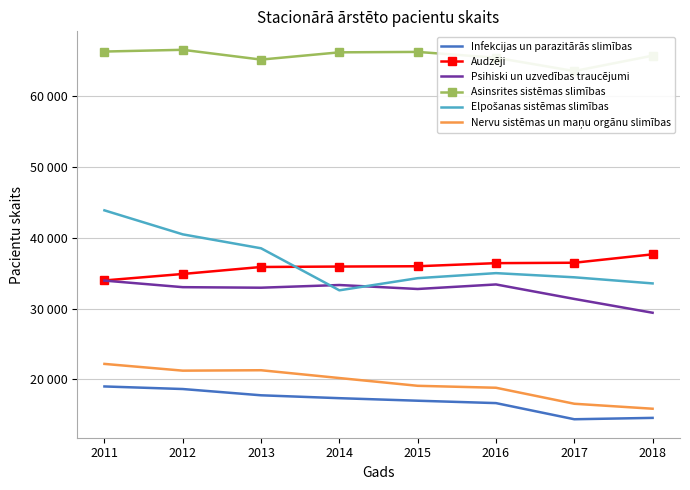

Reading left to right, extract all data points from this chart.

Infekcijas un parazitārās slimības: 2011=18985	2012=18622	2013=17735	2014=17327	2015=16968	2016=16631	2017=14348	2018=14541
Audzēji: 2011=33972	2012=34888	2013=35876	2014=35937	2015=35980	2016=36418	2017=36476	2018=37665
Psihiski un uzvedības traucējumi: 2011=33951	2012=33022	2013=32946	2014=33327	2015=32765	2016=33407	2017=31359	2018=29405
Asinsrites sistēmas slimības: 2011=66335	2012=66581	2013=65197	2014=66223	2015=66283	2016=65460	2017=63575	2018=65751
Elpošanas sistēmas slimības: 2011=43883	2012=40490	2013=38519	2014=32576	2015=34294	2016=35007	2017=34417	2018=33553
Nervu sistēmas un maņu orgānu slimības: 2011=22174	2012=21219	2013=21278	2014=20175	2015=19077	2016=18802	2017=16539	2018=15836